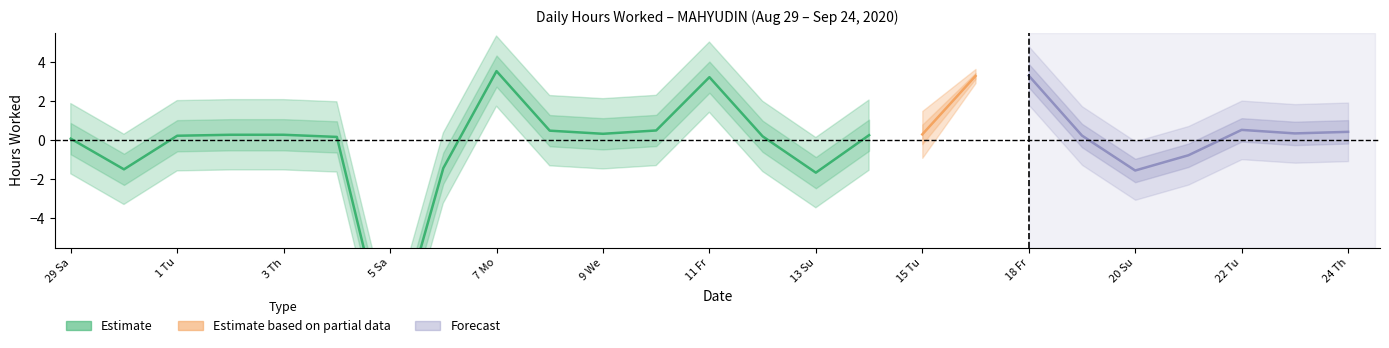

What position from the right is 24?

1